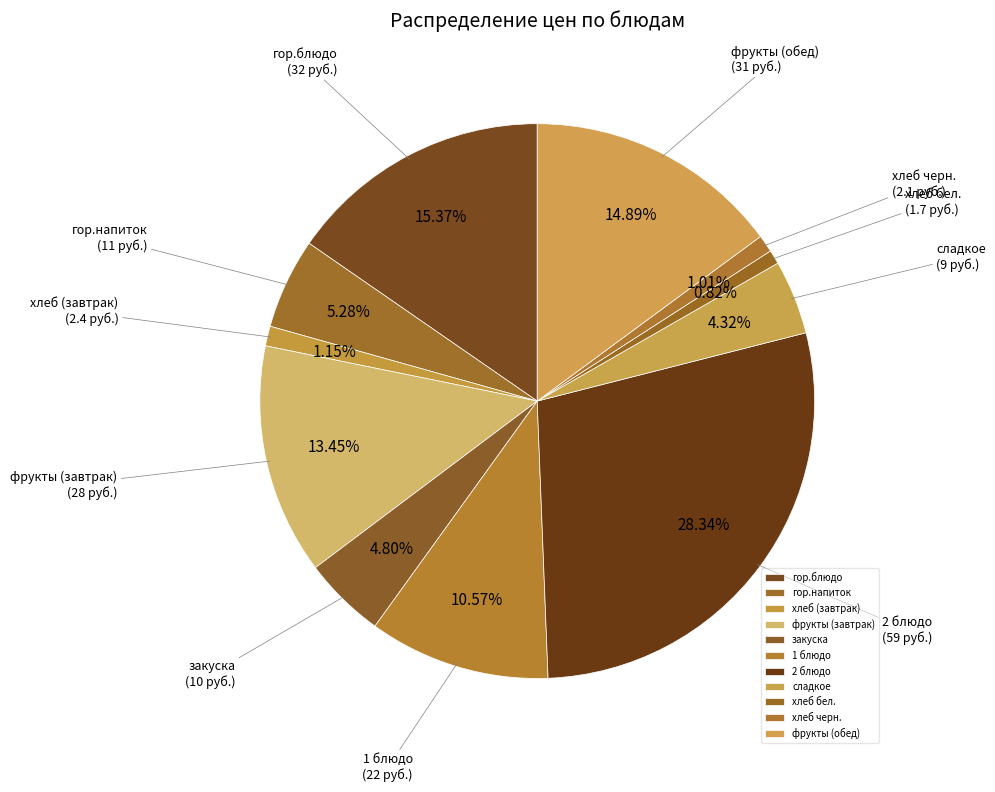

What is the ratio of the value at хлеб (завтрак) to the value at хлеб бел.?

1.4